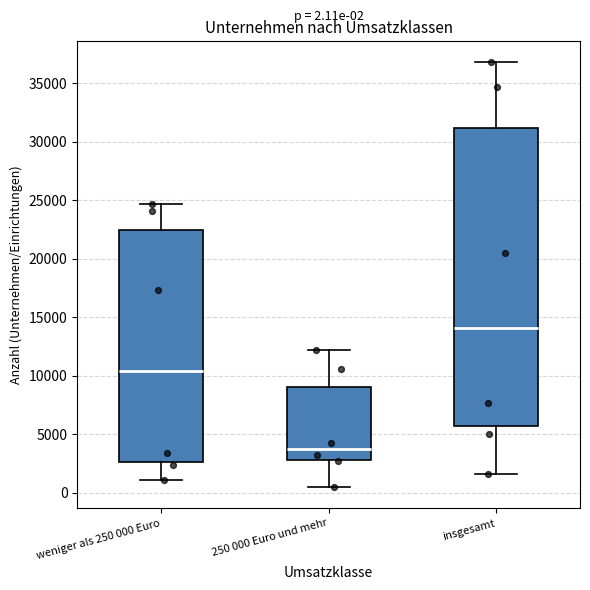

Which box's median line is the highest?

insgesamt